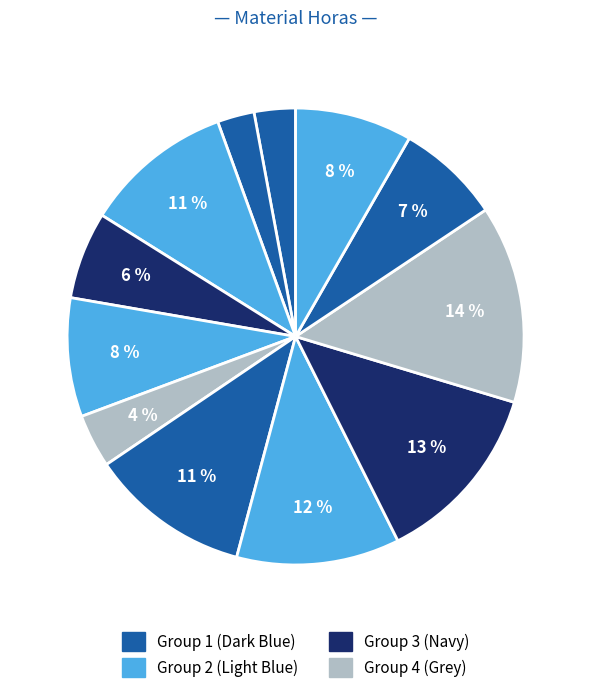

Count the number of slices in the pie.

12